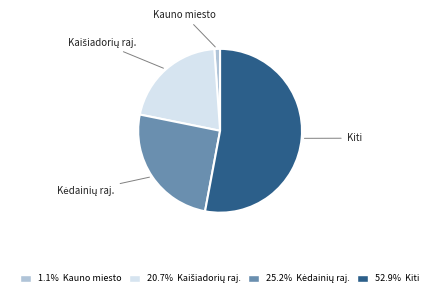

Is there a majority slice in this chart?

Yes